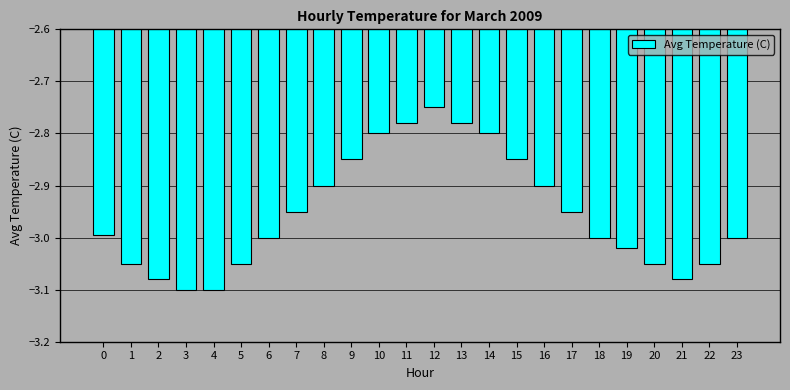

What is the sum of the values at 14 and 12?

-5.5